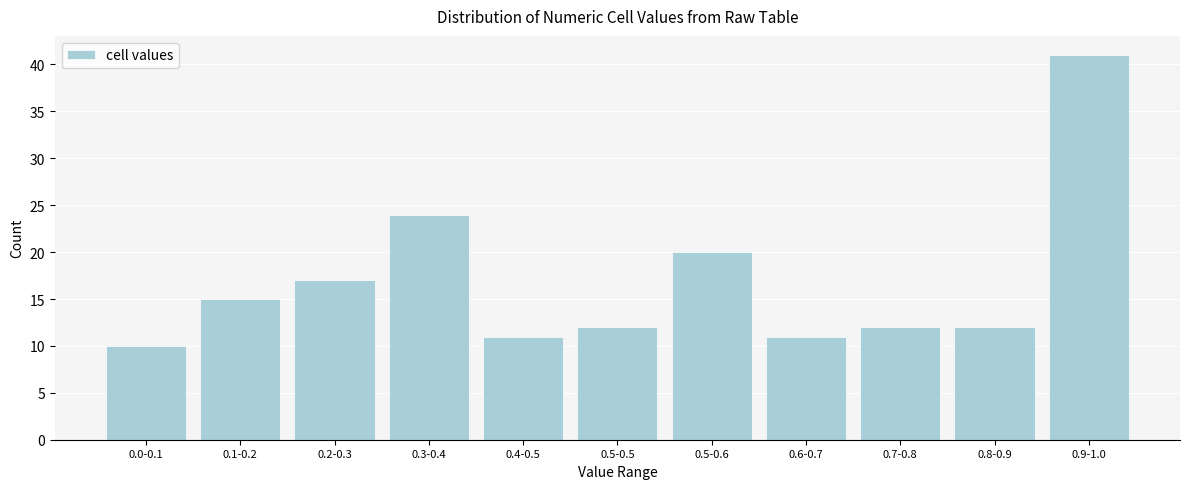

Reading left to right, transcribe all the data shown in this chart.

10	15	17	24	11	12	20	11	12	12	41